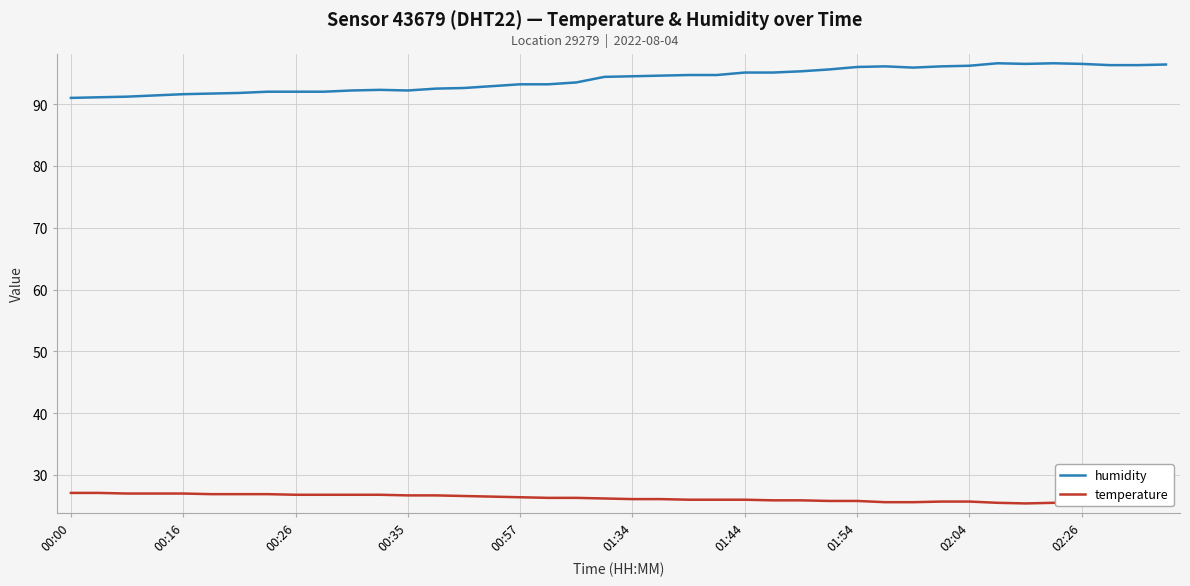

Which series has the largest total across all categories?

humidity